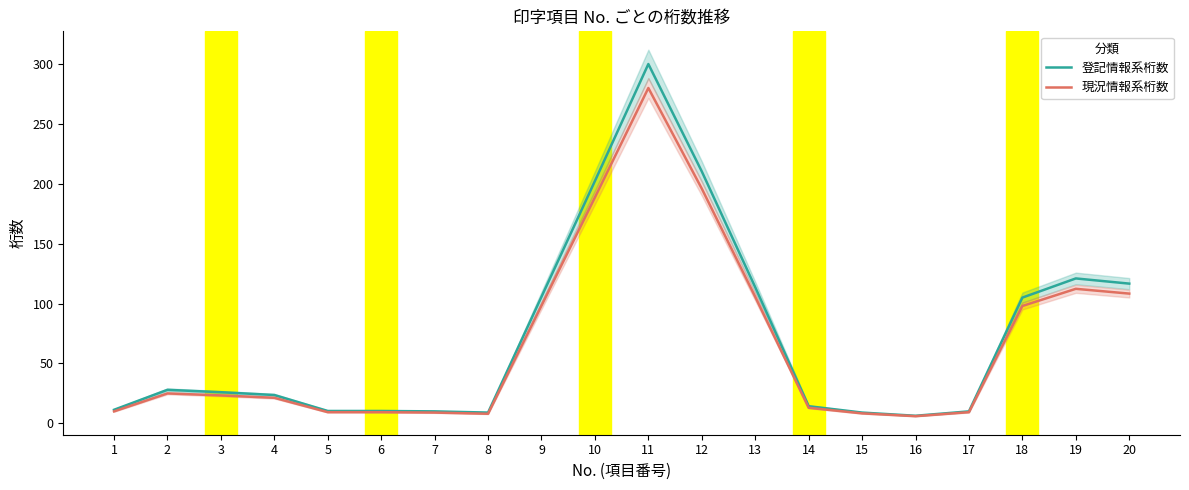

Reading left to right, extract all data points from this chart.

登記情報系桁数: 1=11.3	2=28.0	3=26.0	4=23.7	5=10.3	6=10.3	7=10.0	8=9.0	9=105.7	10=202.3	11=300.0	12=210.3	13=113.7	14=14.3	15=9.0	16=6.3	17=10.0	18=105.0	19=121.0	20=116.7
現況情報系桁数: 1=10.0	2=25.0	3=23.3	4=21.3	5=9.3	6=9.3	7=9.0	8=8.0	9=98.3	10=188.7	11=280.0	12=196.0	13=105.7	14=13.0	15=8.3	16=6.0	17=9.3	18=98.0	19=112.3	20=108.3